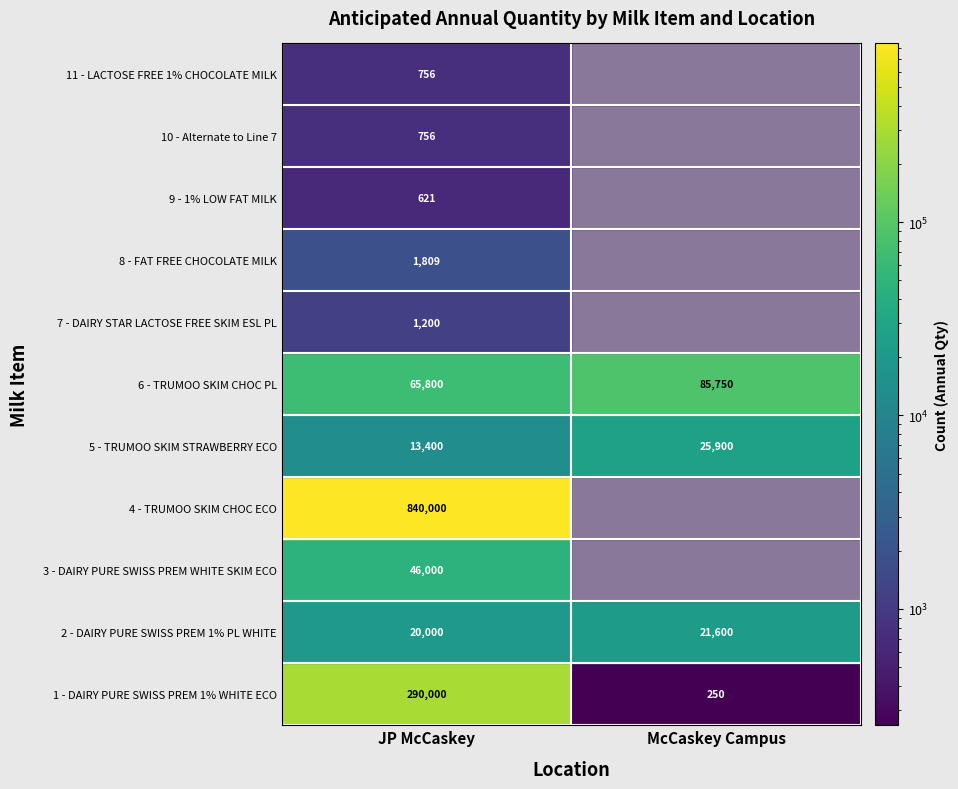

List the labels in order of 6 - TRUMOO SKIM CHOC PL value, smallest first.

0, 1